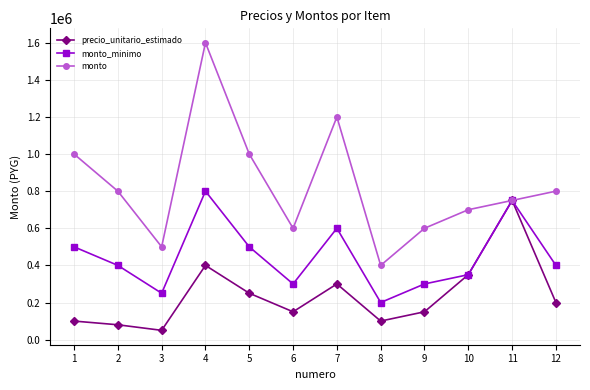

Reading left to right, what are all the values shown in this chart?

precio_unitario_estimado: 100000	80000	50000	400000	250000	150000	300000	100000	150000	350000	750000	200000
monto_minimo: 500000	400000	250000	800000	500000	300000	600000	200000	300000	350000	750000	400000
monto: 1000000	800000	500000	1600000	1000000	600000	1200000	400000	600000	700000	750000	800000